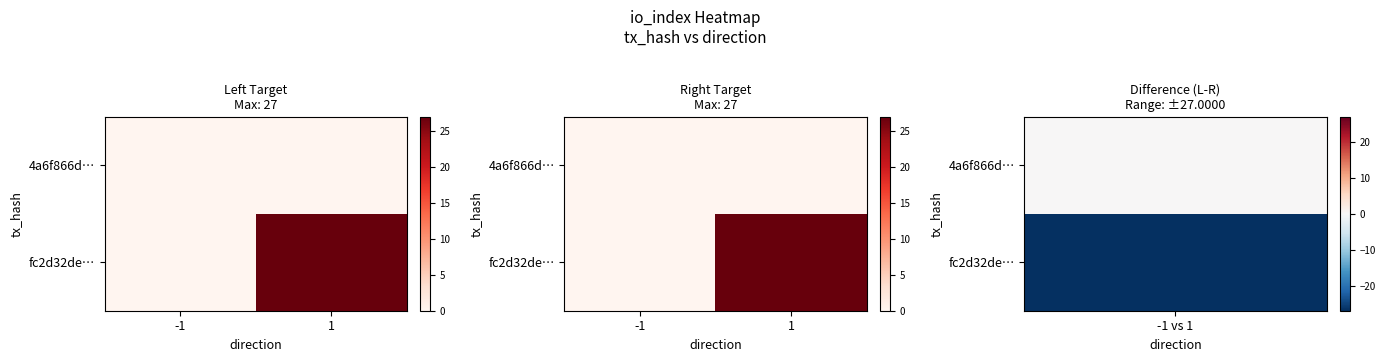

What is the sum of all fc2d32de… values?

27